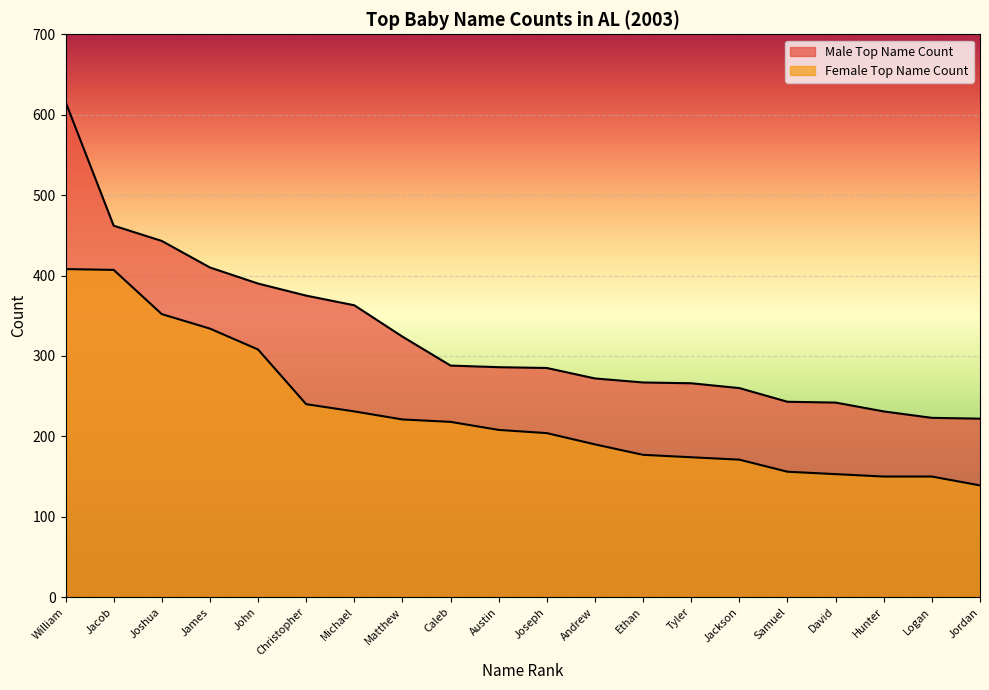

How many values in the Male Top Name Count series are below 286?

10